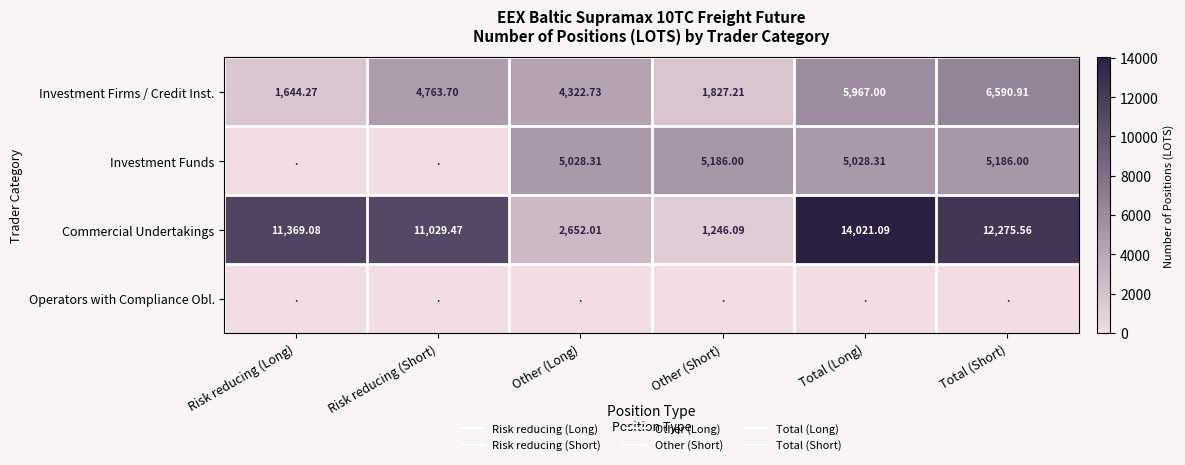

How many data points in Commercial Undertakings are less than 11369?

3